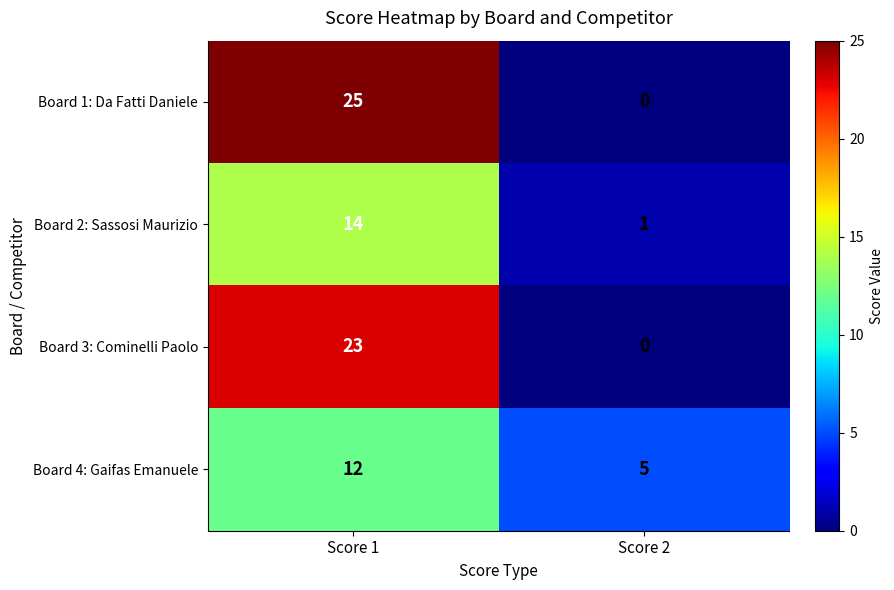

Rank the series by their average value, from highest to lowest.

Board 1: Da Fatti Daniele, Board 3: Cominelli Paolo, Board 4: Gaifas Emanuele, Board 2: Sassosi Maurizio